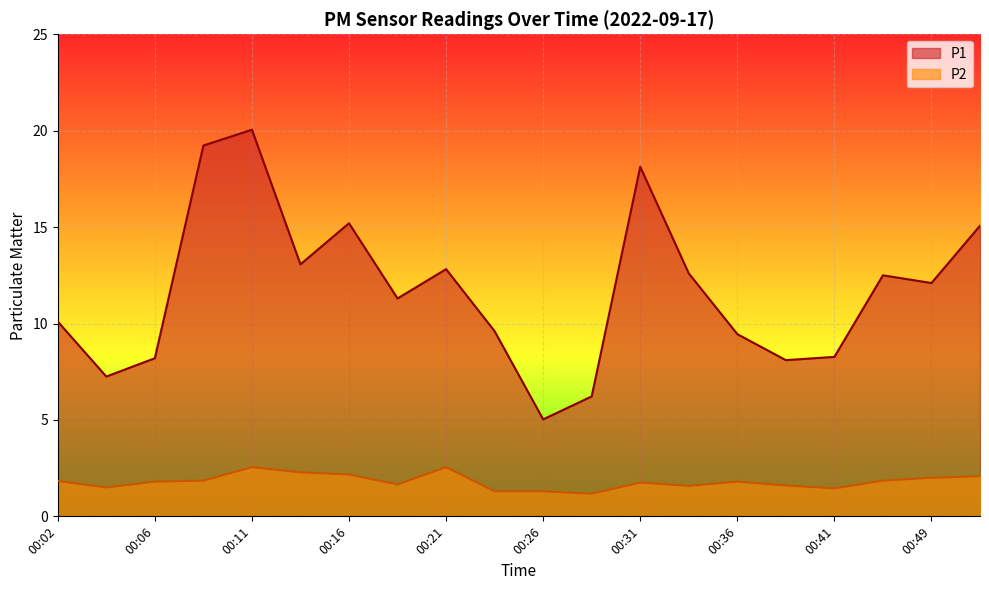

Where does the P1 series first go above 12?

00:09